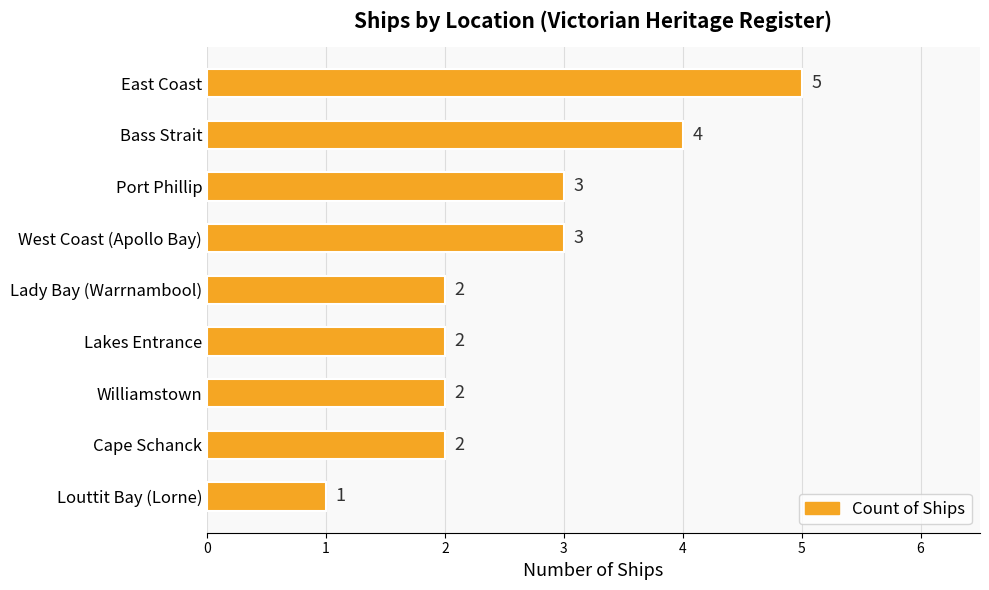

What is the label of the 8th bar from the bottom?

Bass Strait